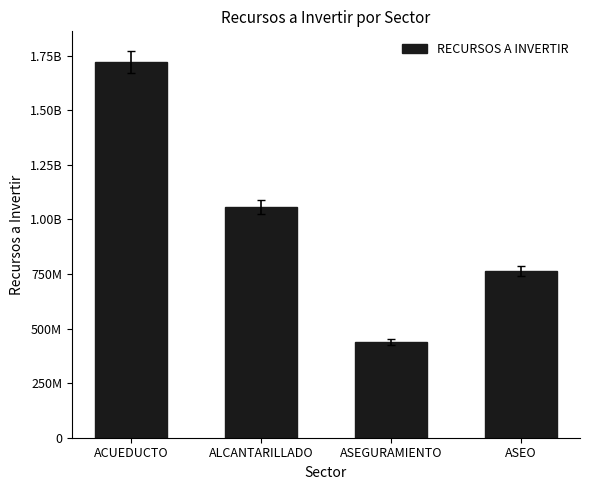

What is the change in value from ASEGURAMIENTO to ASEO?

+325589532